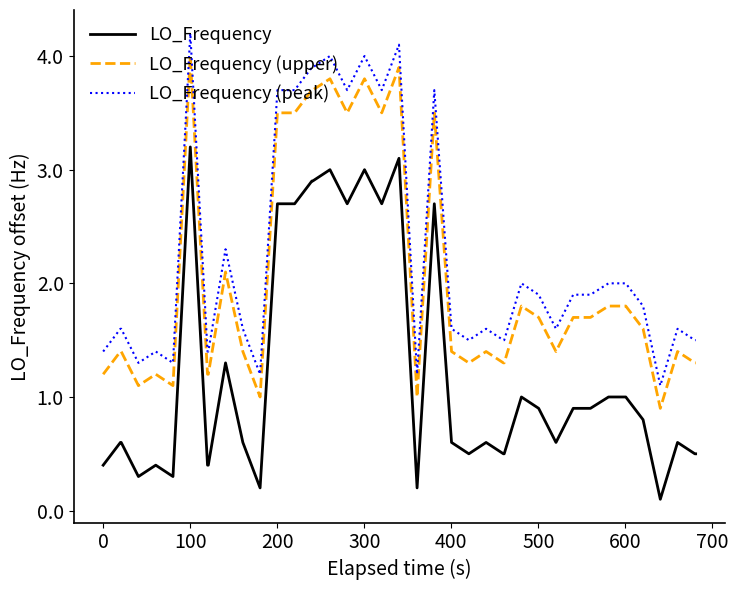

True or false: LO_Frequency and LO_Frequency (upper) cross at least once.

False